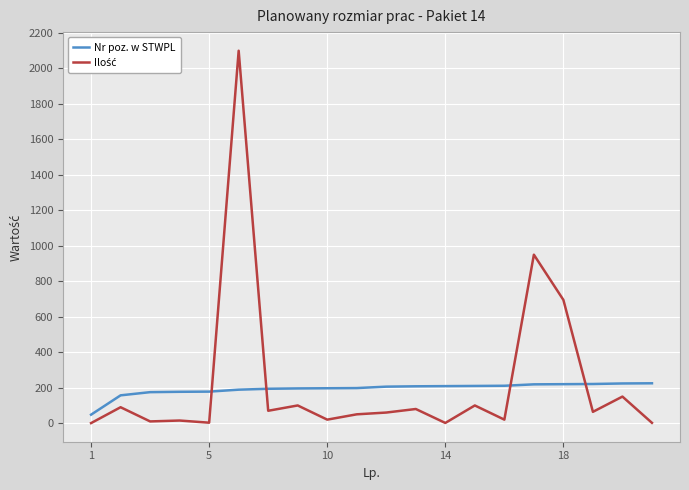

What is the minimum value for Nr poz. w STWPL?

48.0